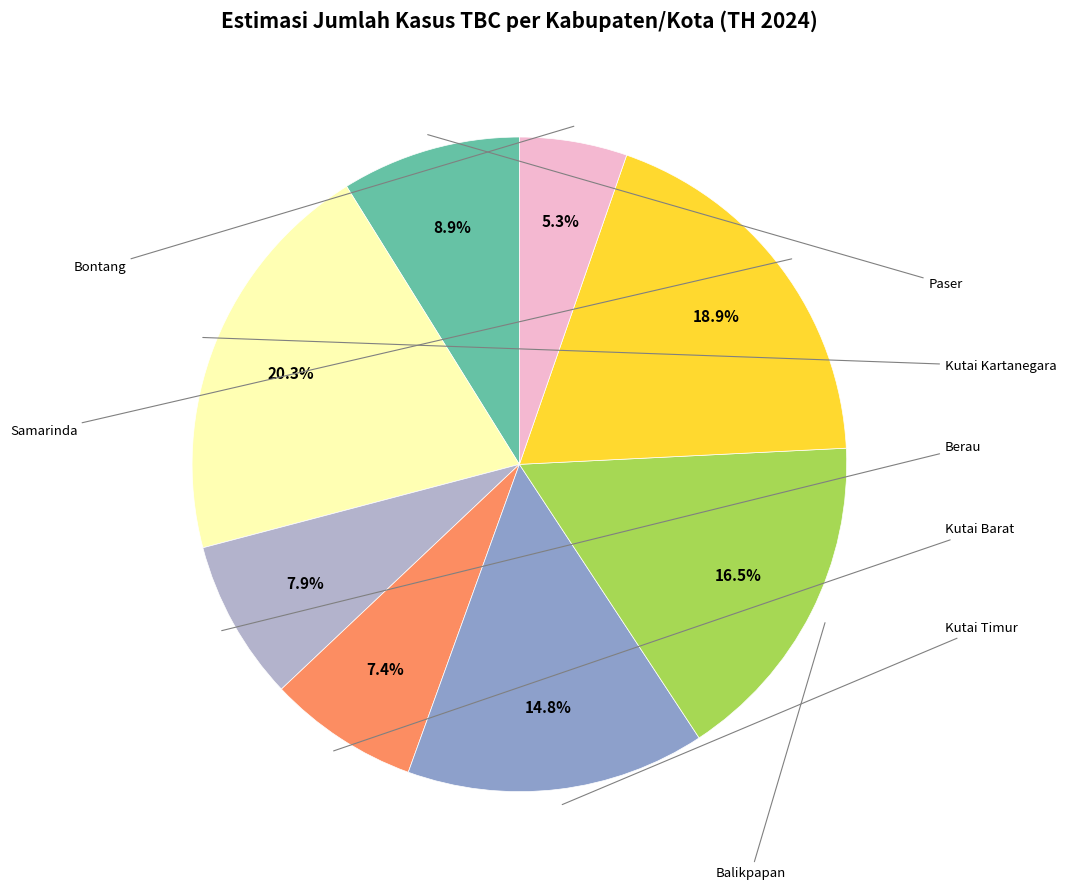

Rank the categories by value from highest to lowest.

Kutai Kartanegara, Samarinda, Balikpapan, Kutai Timur, Paser, Berau, Kutai Barat, Bontang